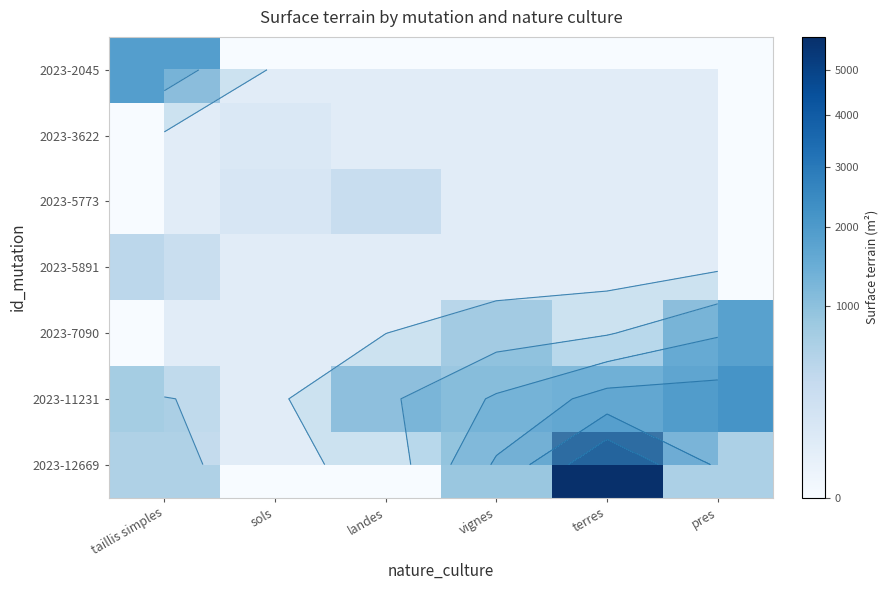

List the series in order of their peak value, lowest first.

2023-3622, 2023-5891, 2023-5773, 2023-7090, 2023-2045, 2023-11231, 2023-12669